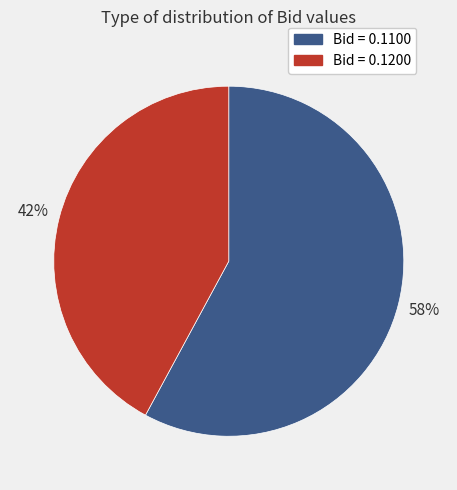

To the nearest percent, what is the average slice percentage?

50%